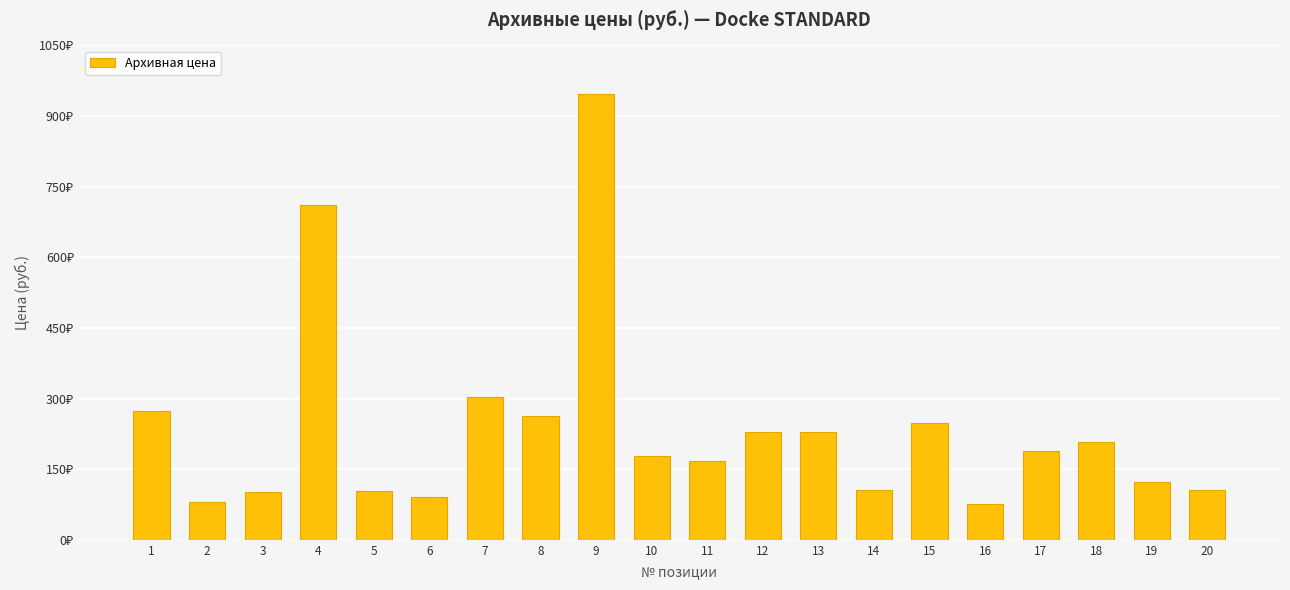

Which label corresponds to the smallest value in the chart?

16